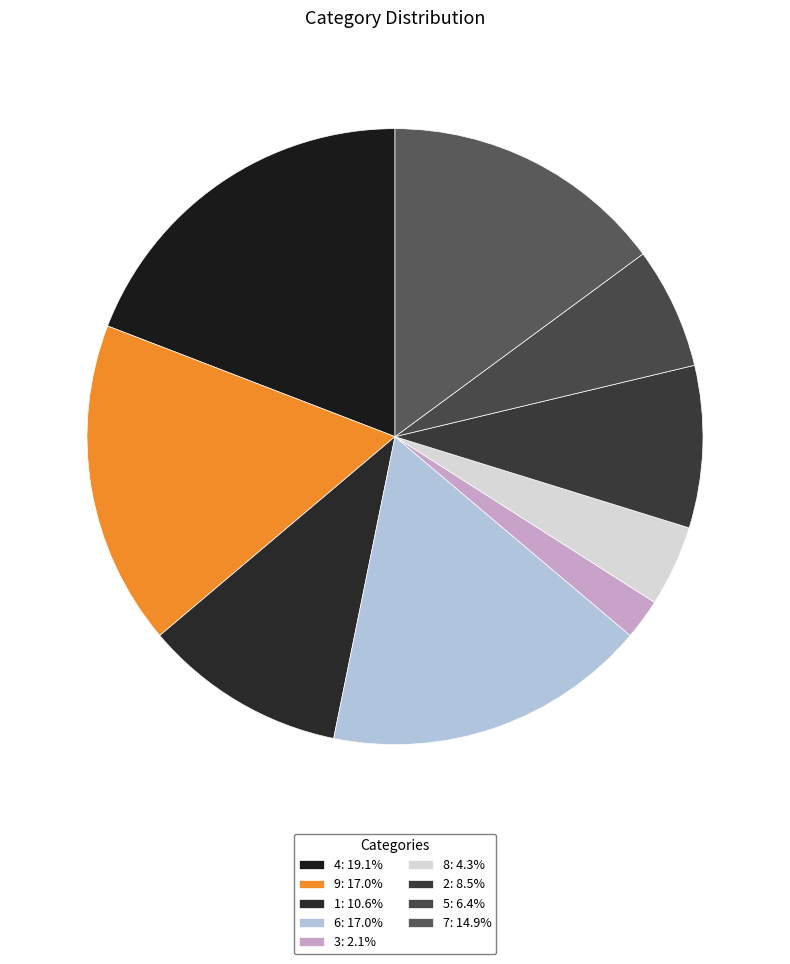

To the nearest percent, what portion does 4 represent?

19%